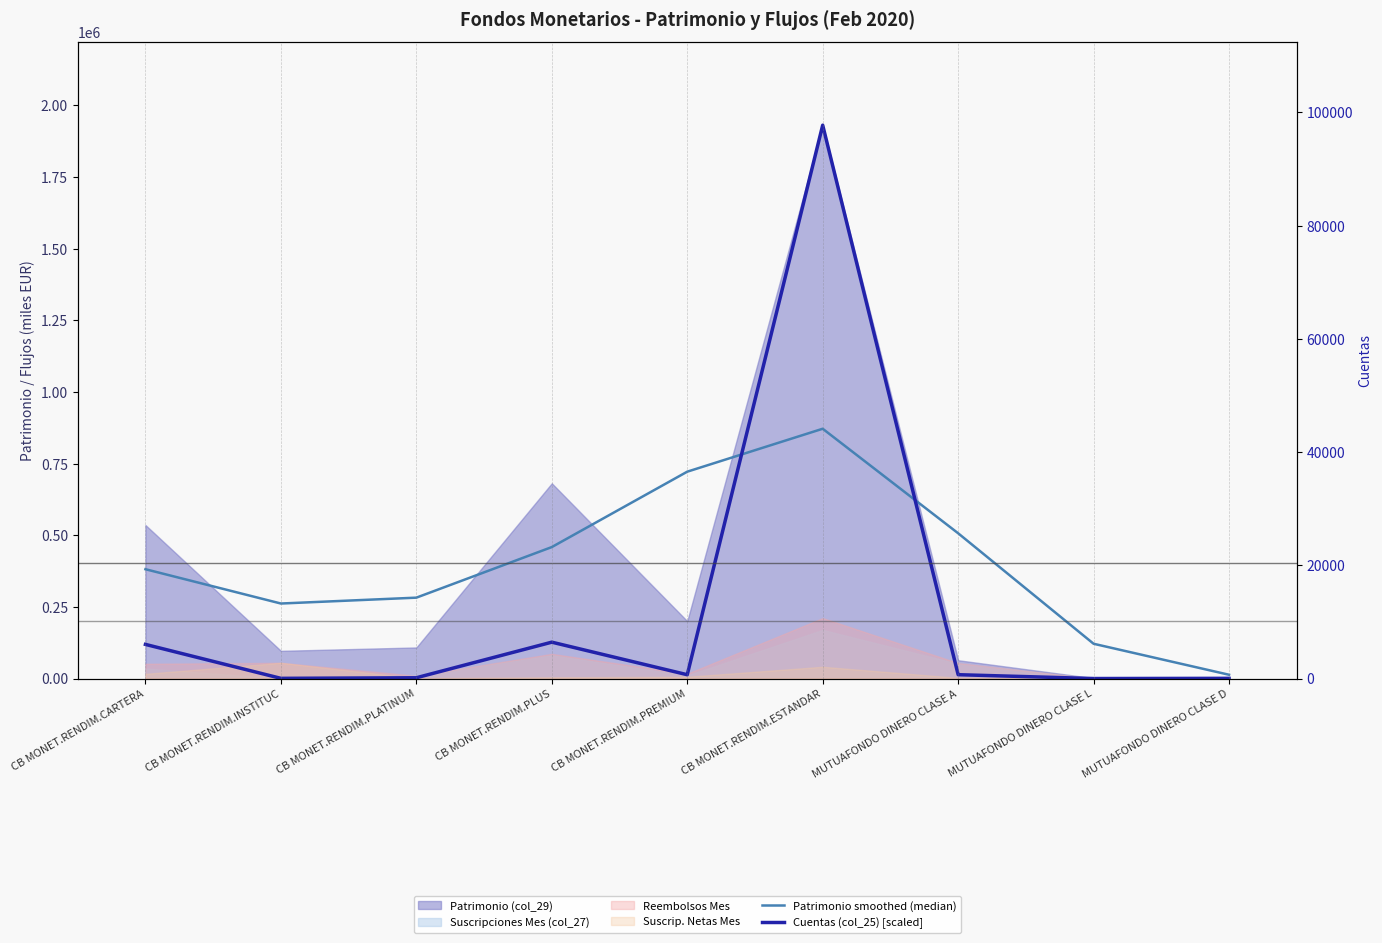

At which label does Cuentas (col_25) [scaled] first exceed 13354?

CB MONET.RENDIM.CARTERA